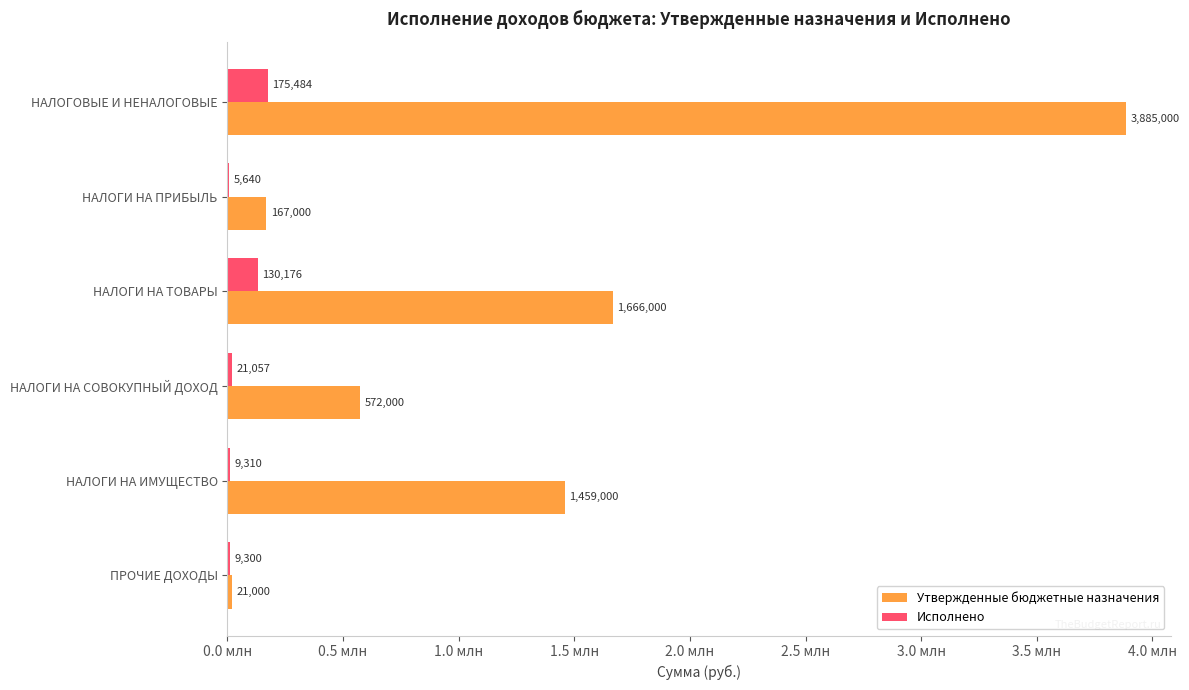

What are all the series names shown in the legend?

Утвержденные бюджетные назначения, Исполнено